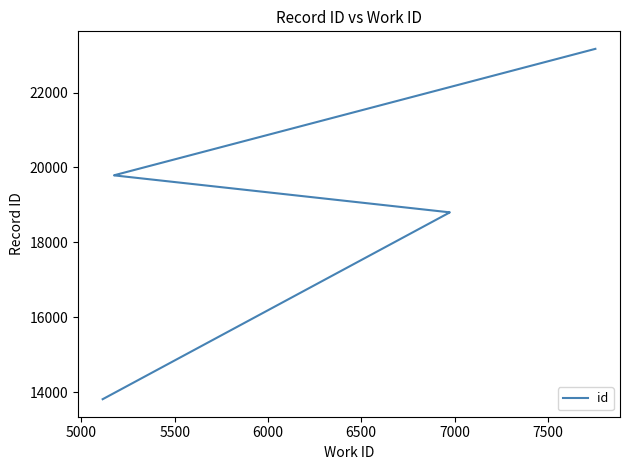

What value does the data have at 7000?

18802